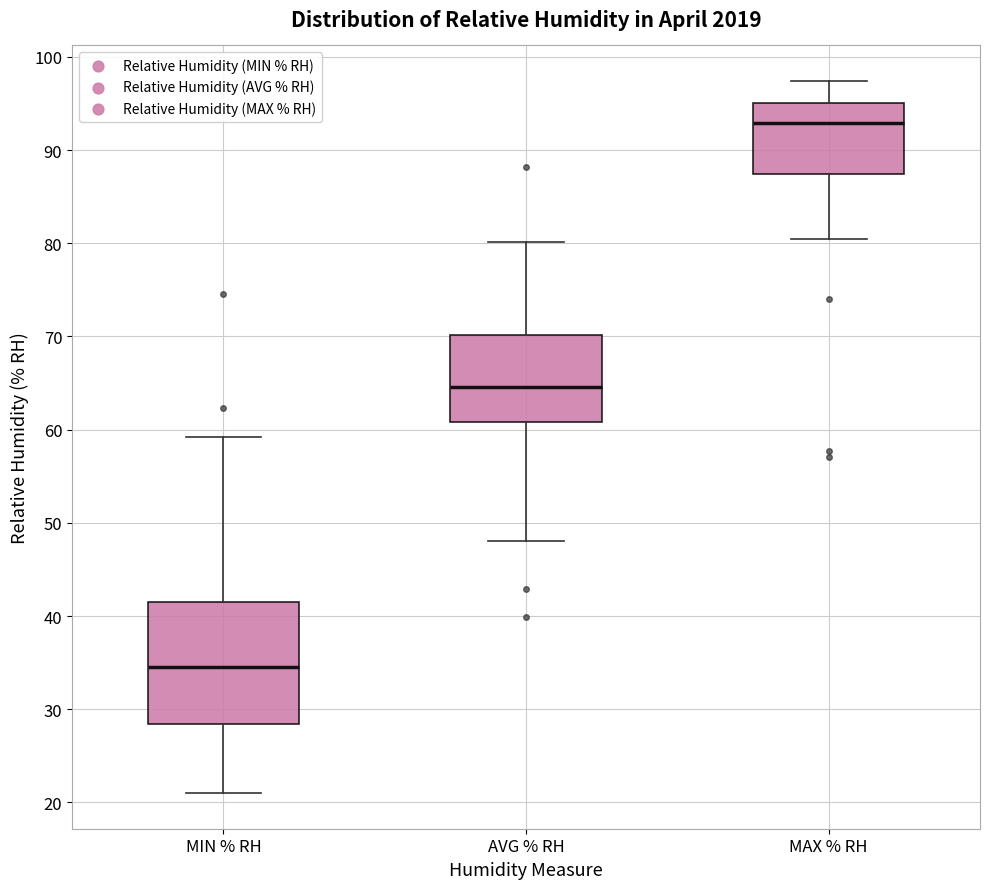

Reading left to right, read every box against the y-axis: the position of its median line, the range the box covers, and the ends of its whiskers. The values are not printed on the chart, so give them approximately, as read against the axis.

MIN % RH: median 35, box 28 to 42, whiskers 21 to 59
AVG % RH: median 65, box 61 to 70, whiskers 48 to 80
MAX % RH: median 93, box 87 to 95, whiskers 81 to 97